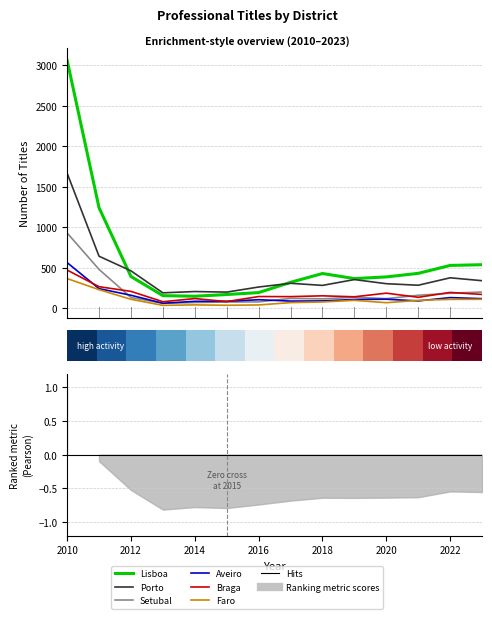

Where is Setubal nearest to the value 492?

2011